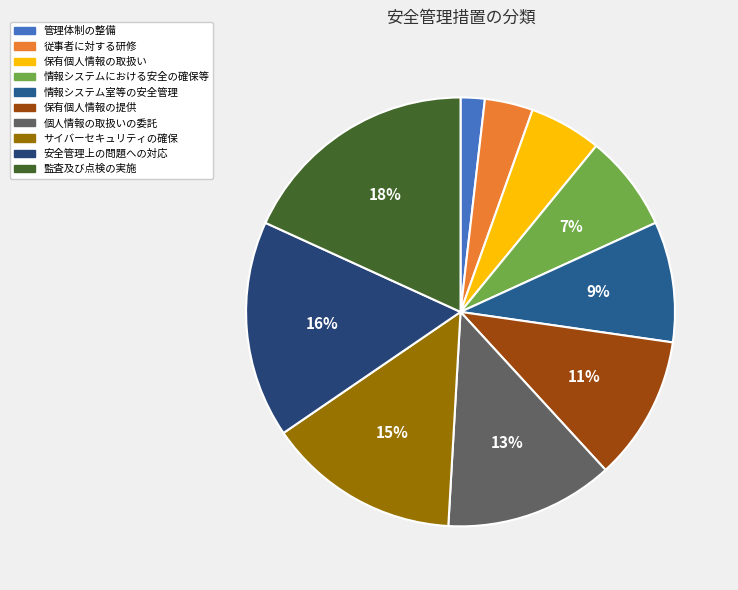

The 情報システム室等の安全管理 slice represents 1% of the pie. True or false?

False